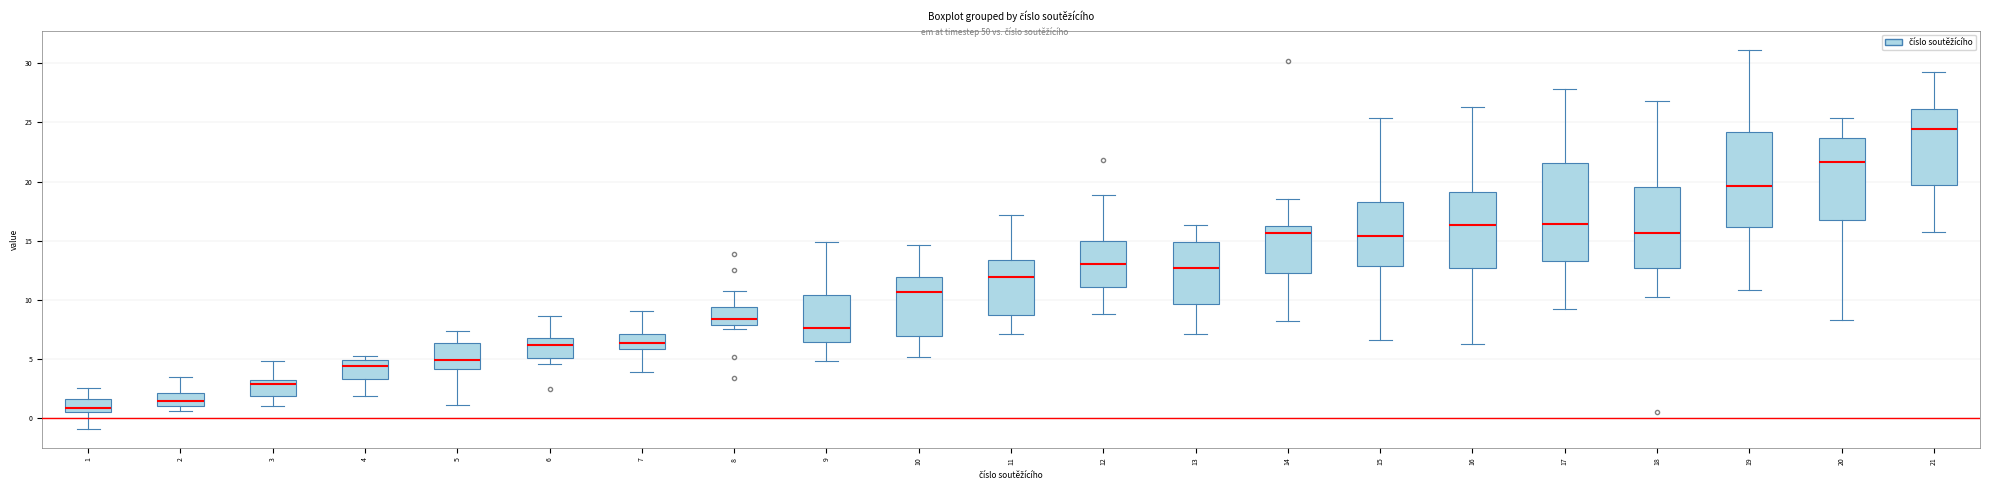

Where does the lower whisker of the box at x = 7 end on the y-axis? The values are not printed on the chart, so give them approximately, as read against the axis.

4.0